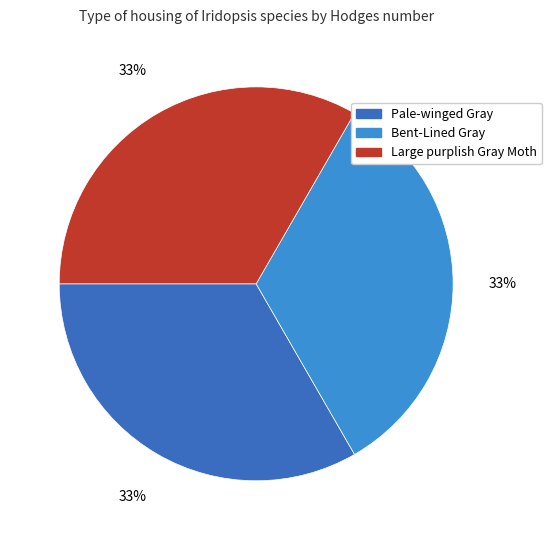

To the nearest percent, what is the combined percentage of Large purplish Gray Moth and Pale-winged Gray?

67%